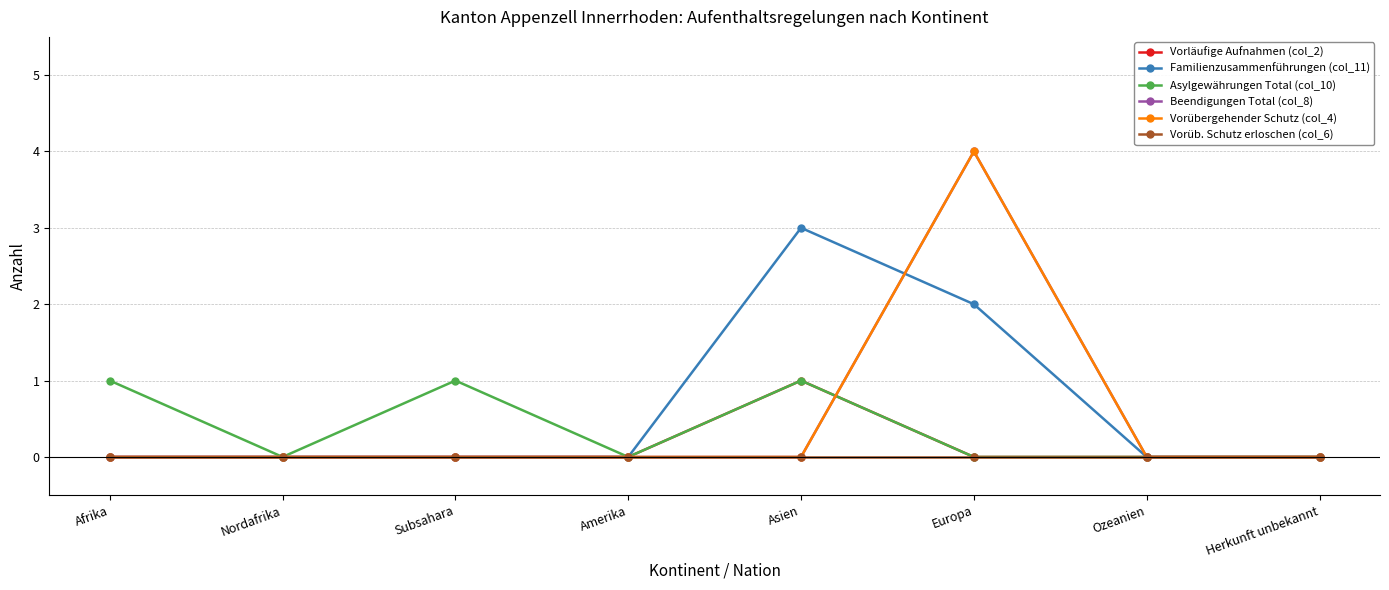

At which label is Beendigungen Total (col_8) closest to 2?

Afrika